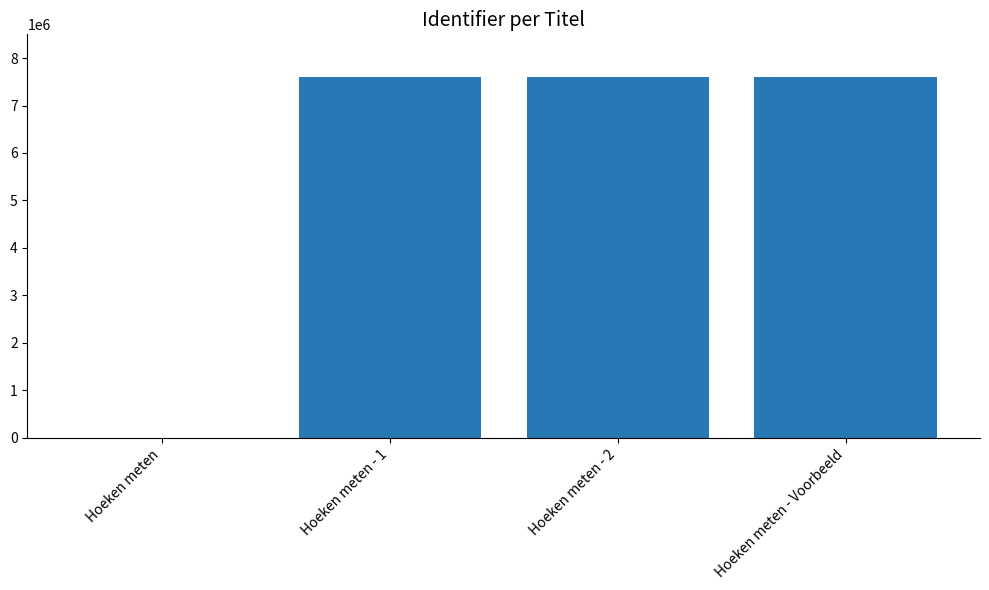

Approximately how many times larger is the value at Hoeken meten - 1 compared to Hoeken meten - Voorbeeld?

1.0